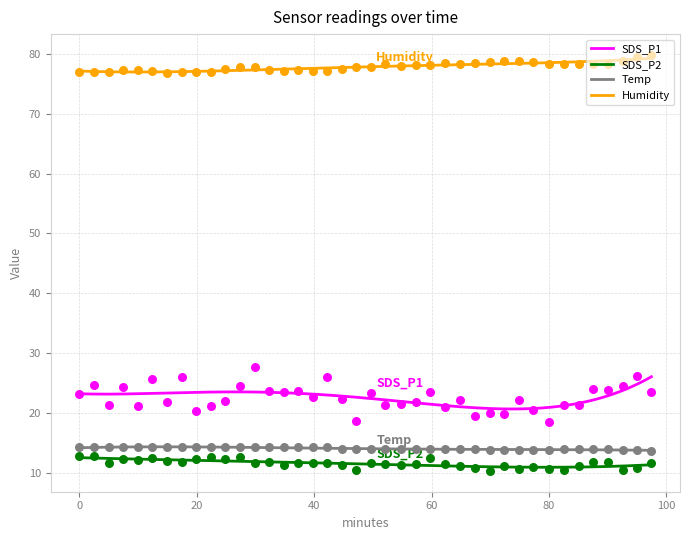

Which series has the largest Y range (max minus min)?

SDS_P1